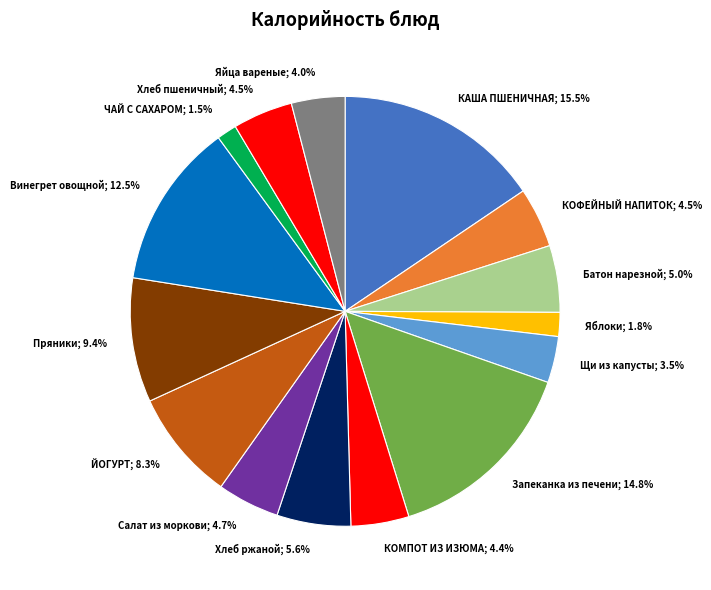

To the nearest percent, what is the difference between the Хлеб пшеничный and КАША ПШЕНИЧНАЯ slice percentages?

11%